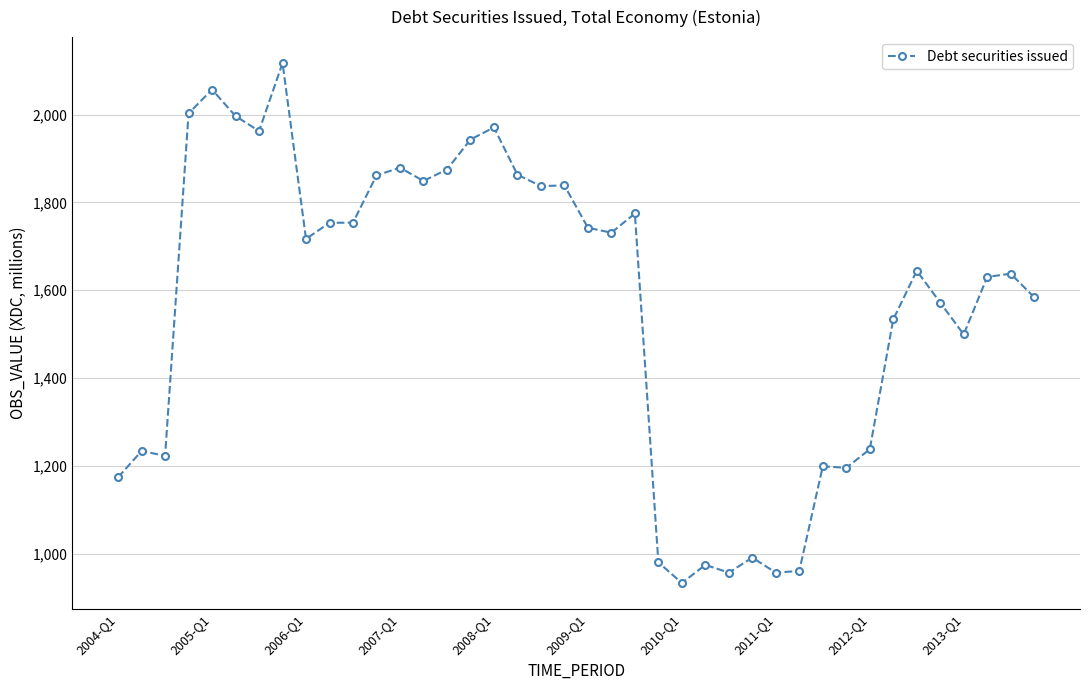

What is the sum of all values?

62639.5